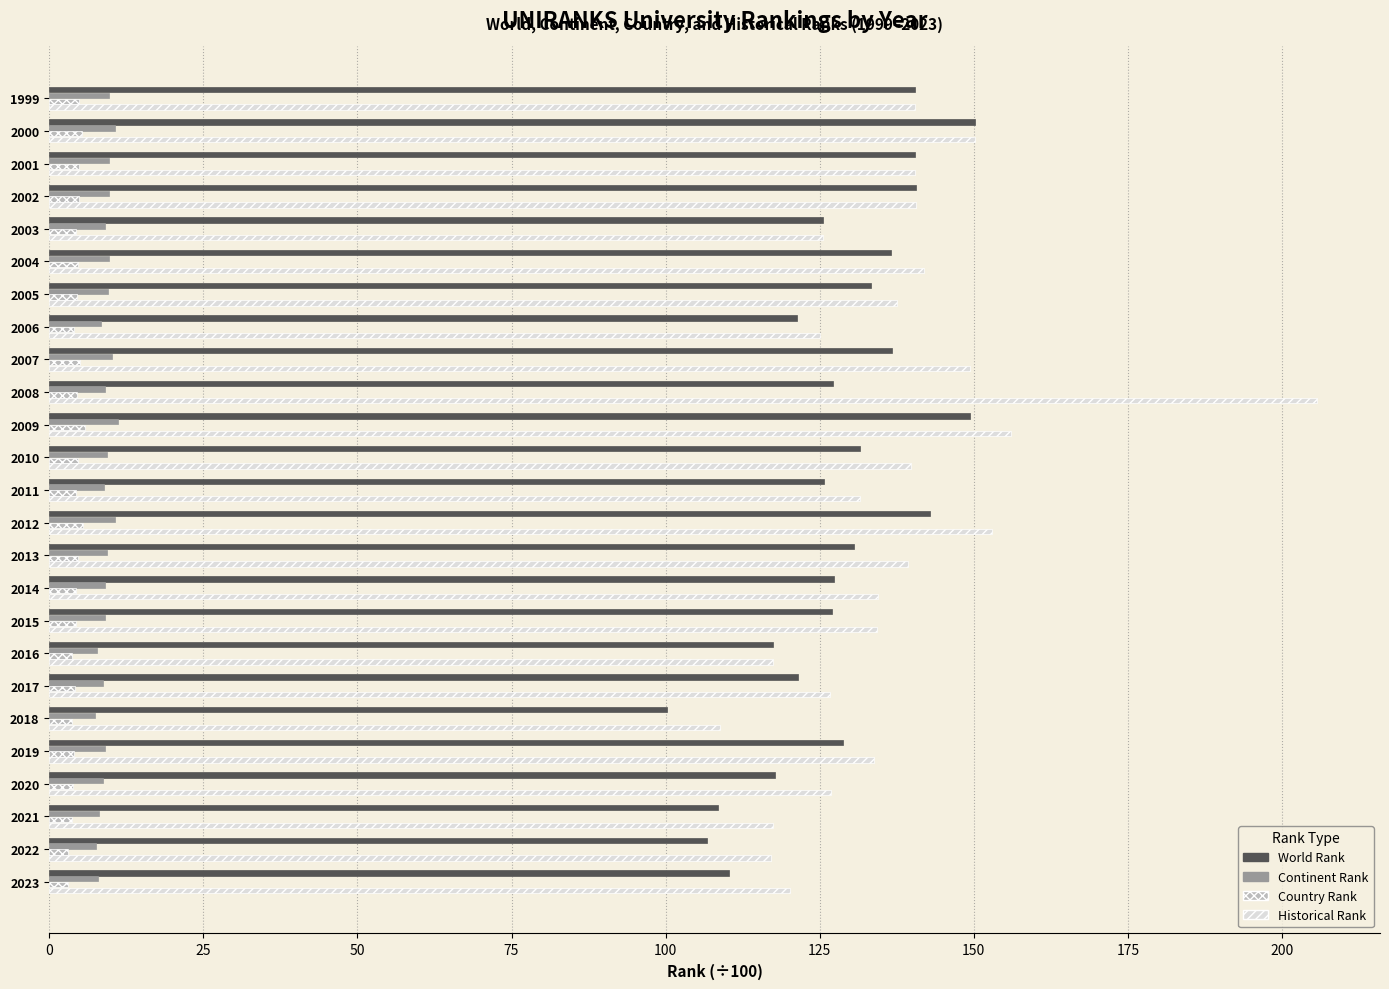

At which category is the sum across all series the highest?

2008